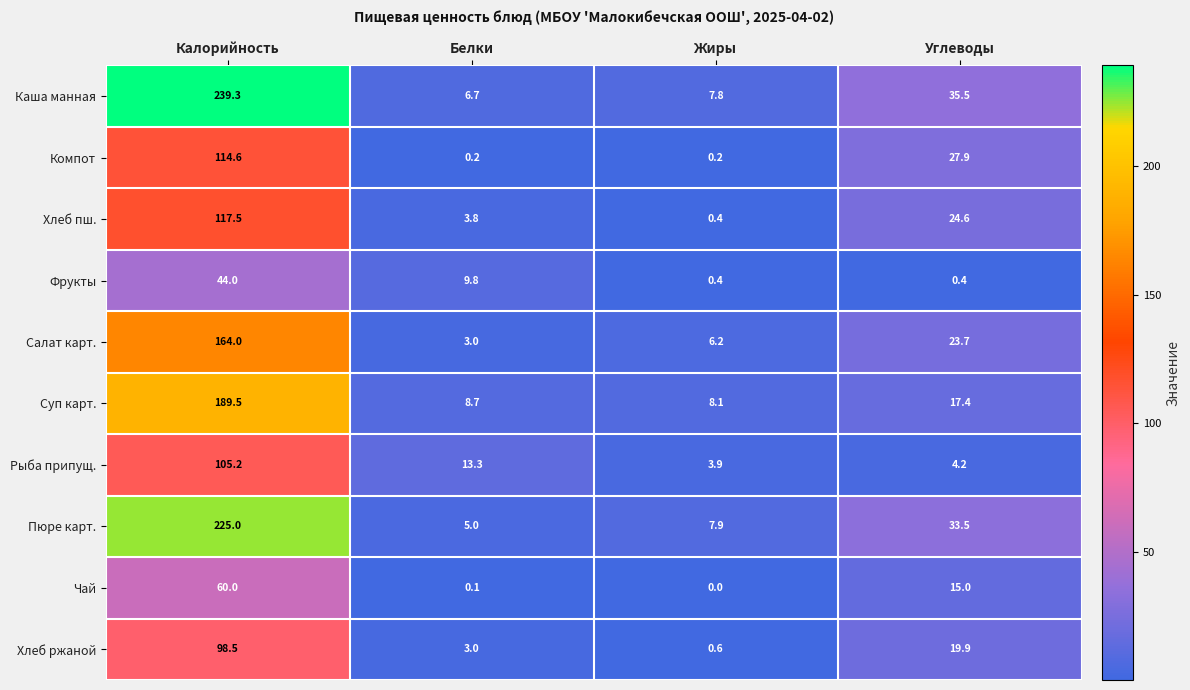

Which category has the highest value across all series?

Калорийность